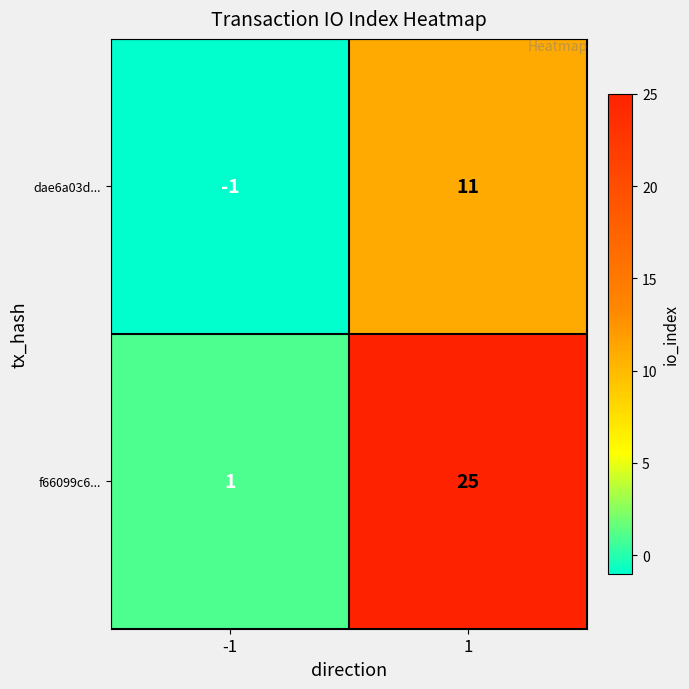

Is it true that f66099c6... equals 0 at -1?

False